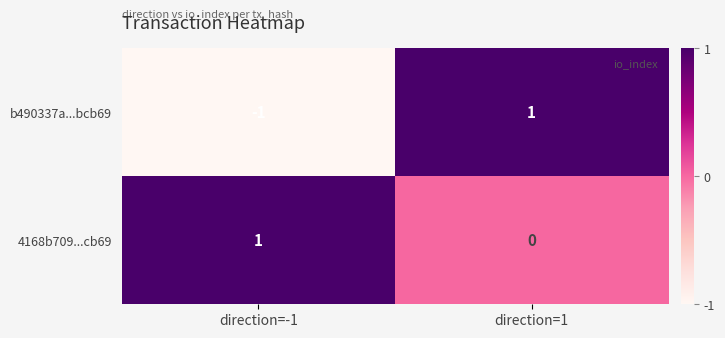

The value of b490337a...bcb69 at direction=-1 is -2. True or false?

False